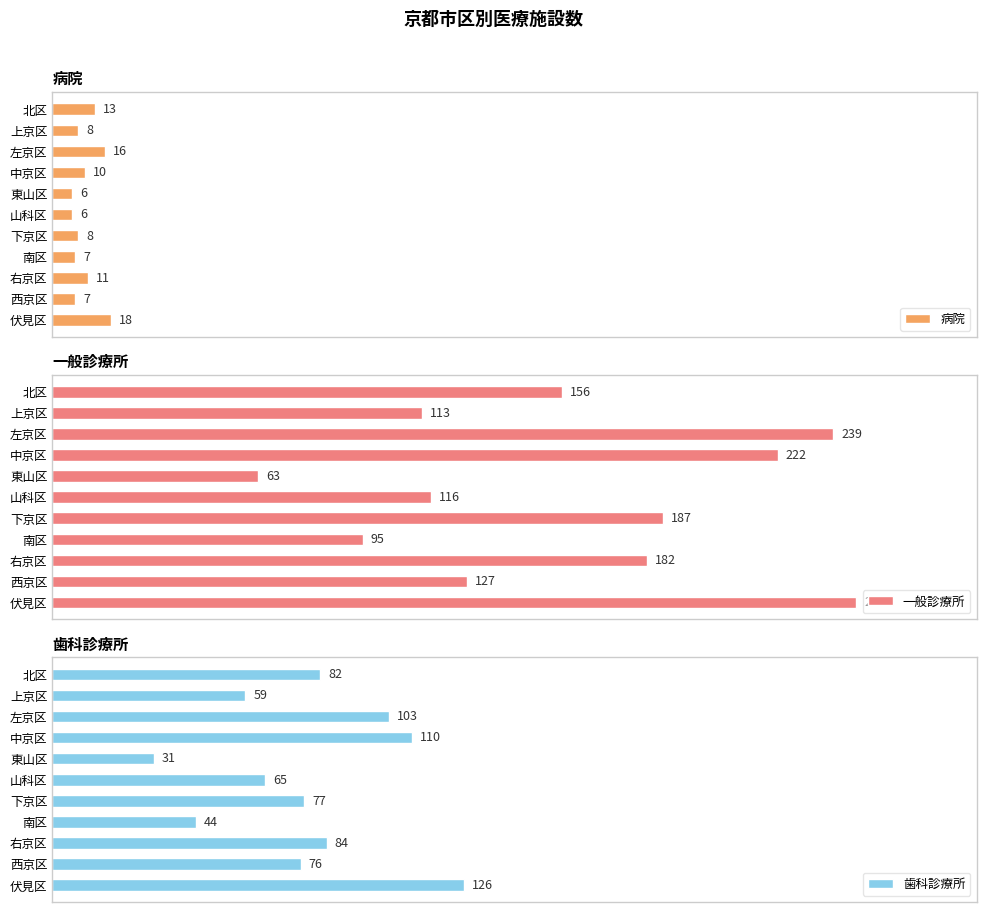

Does the chart contain stacked bars?

No